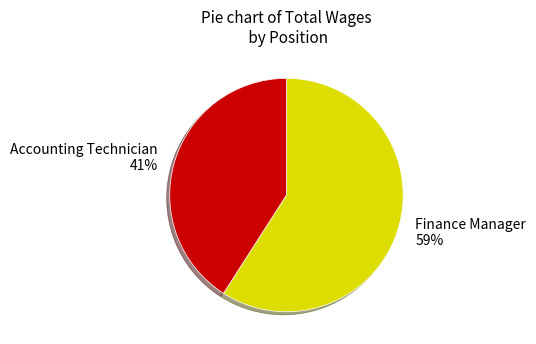

Which category has the smallest portion of the pie?

Accounting Technician